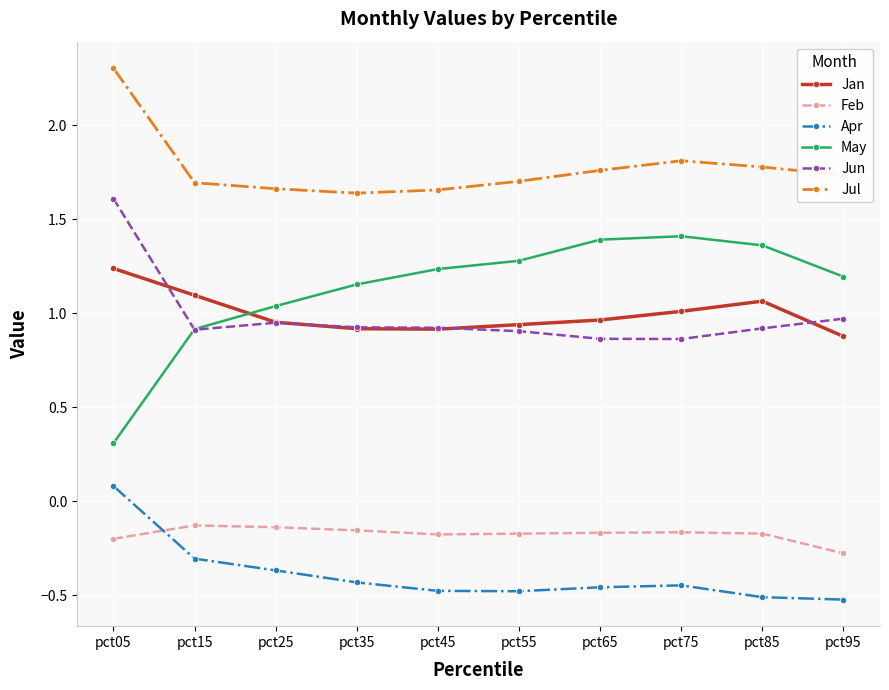

What is the difference between the highest and lowest values at pct45?

2.1